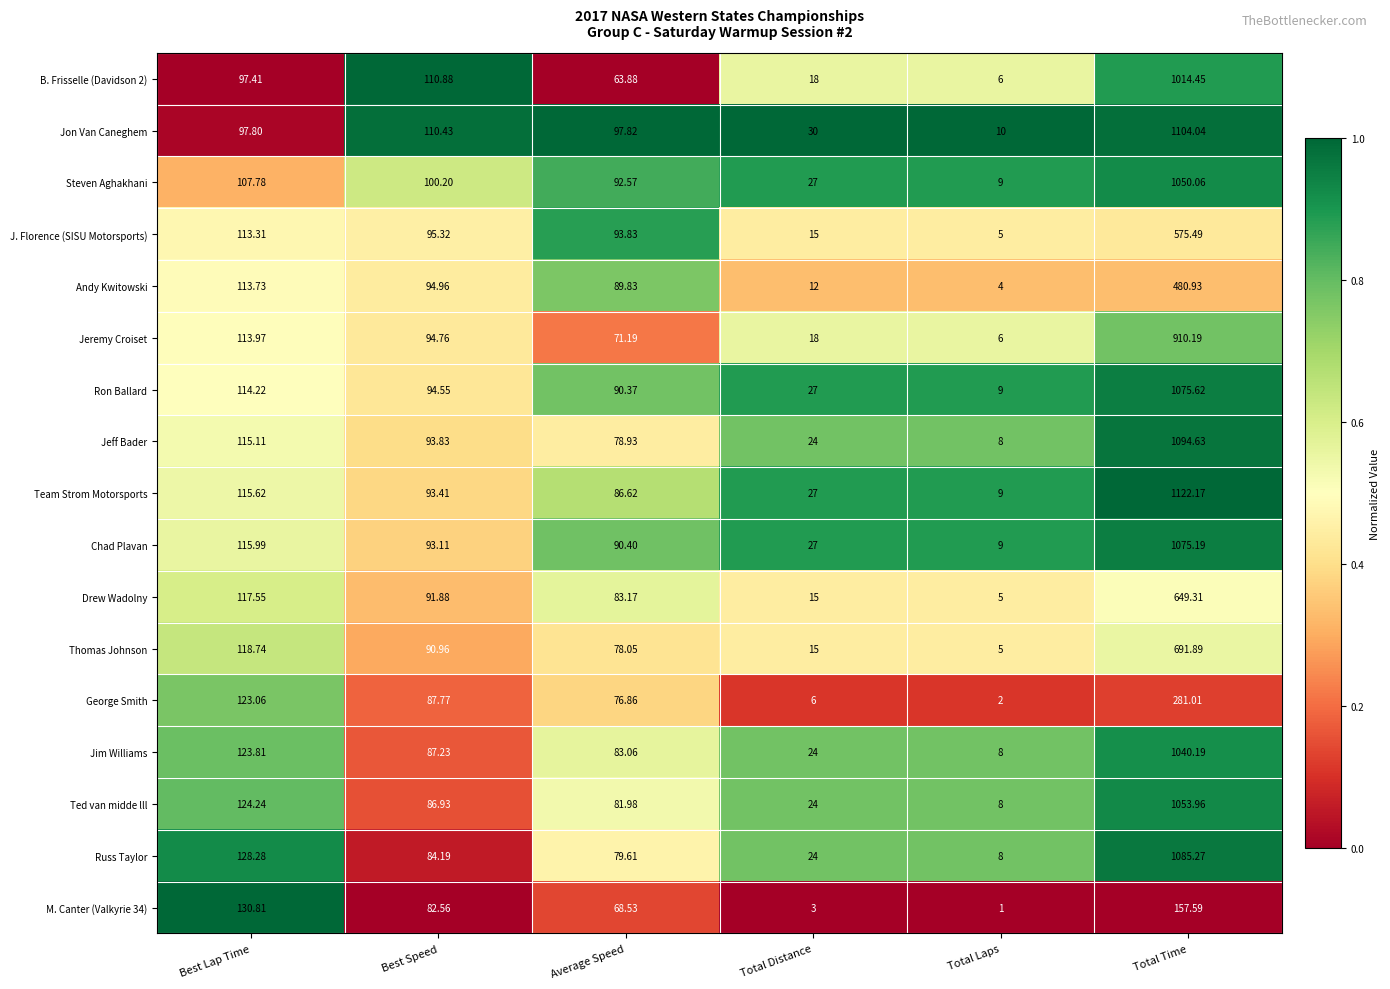

At which category is the sum across all series the highest?

Total Time